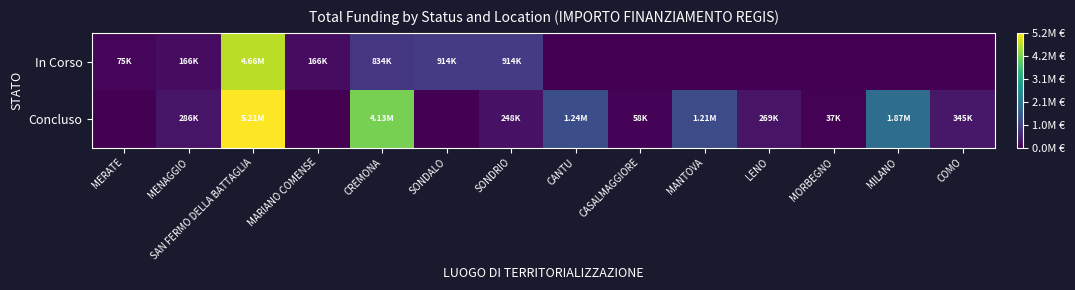

Which series has the widest spread of values?

Concluso